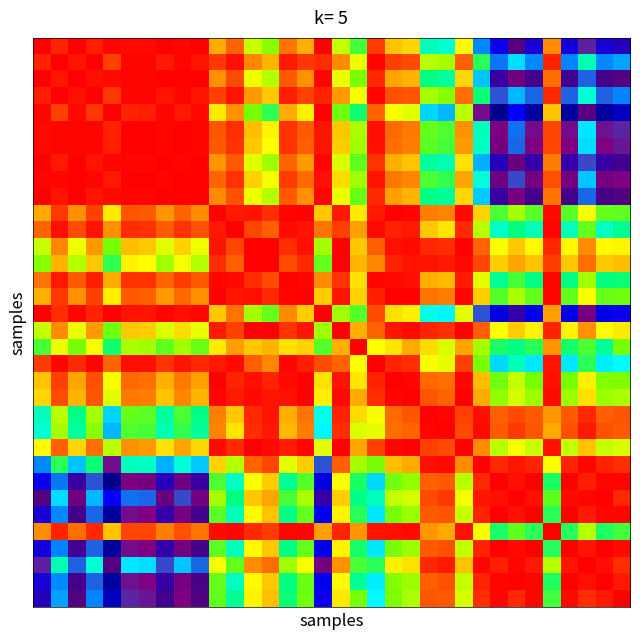

How many categories are shown in the chart?

34